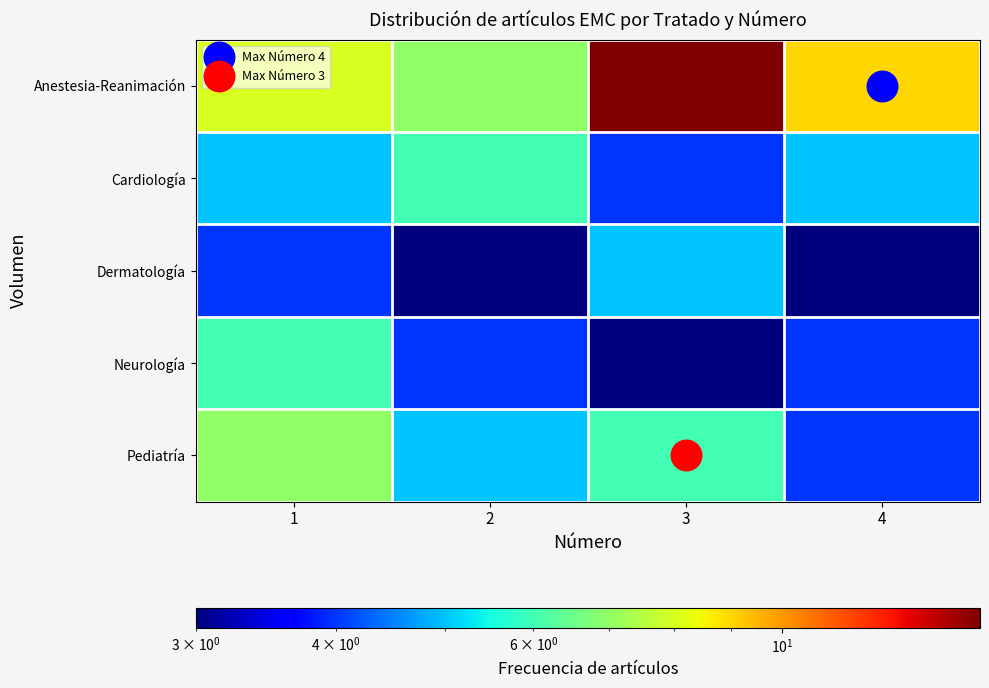

Which series has the largest range (max minus min)?

Anestesia-Reanimación